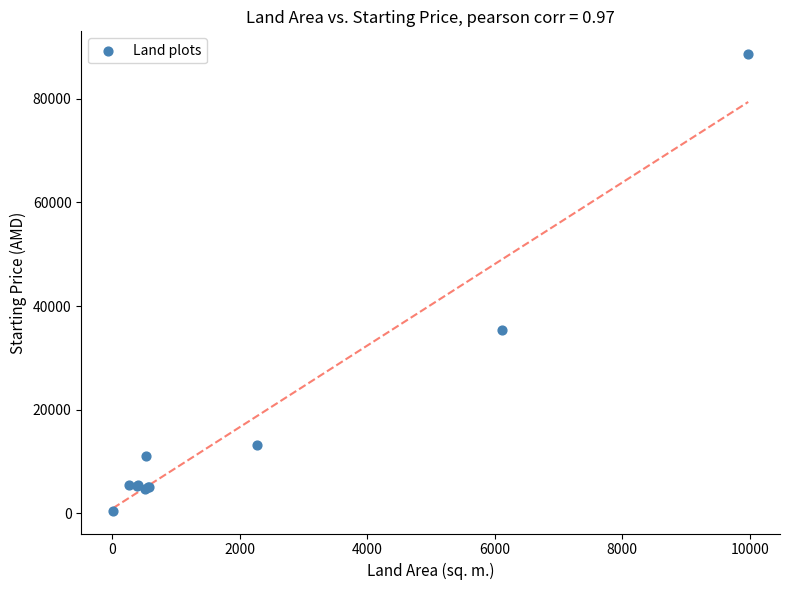

What Y value in the scatter plot is closest to 44572?

35328